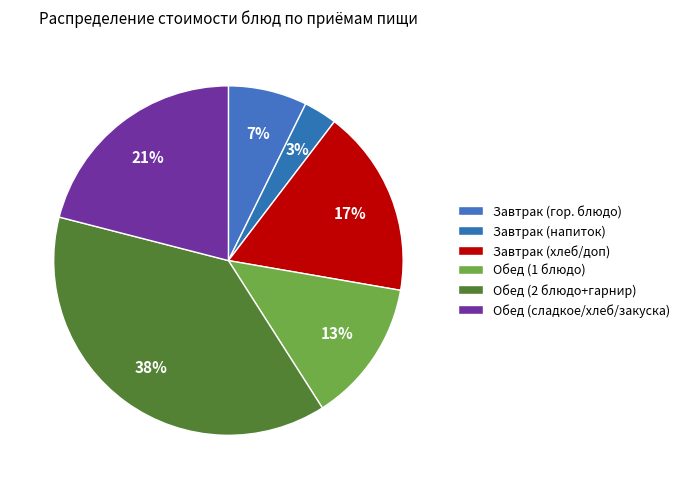

Count the number of slices in the pie.

6